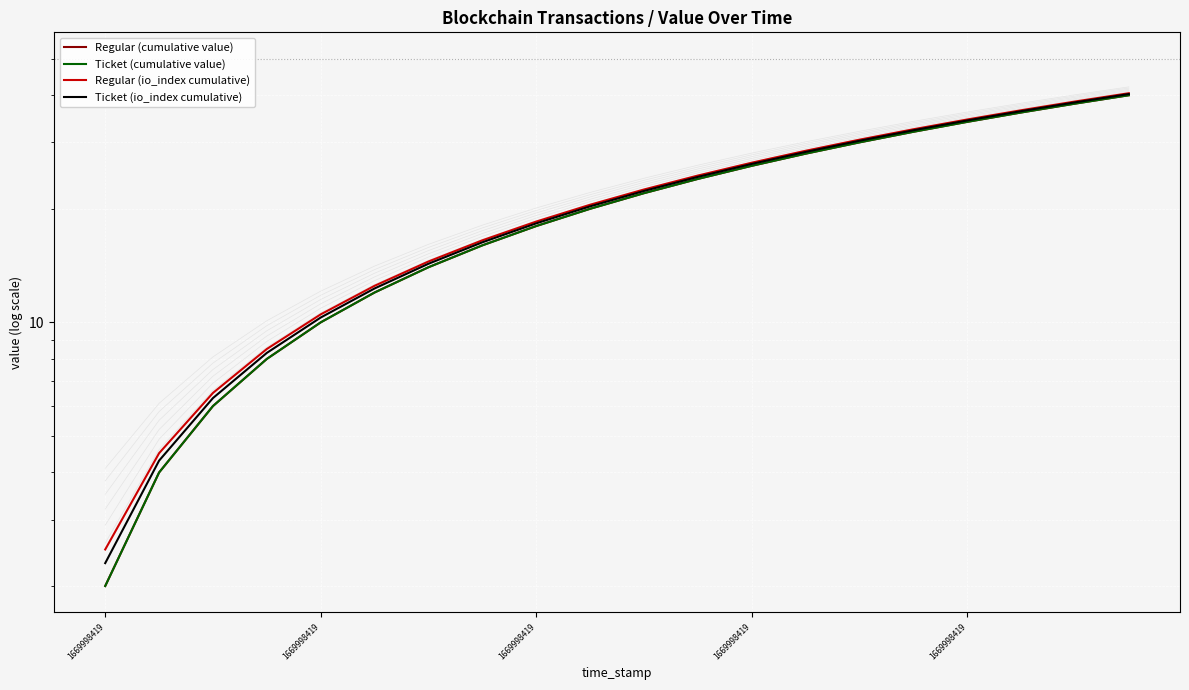

Count the number of data series in this chart.

4